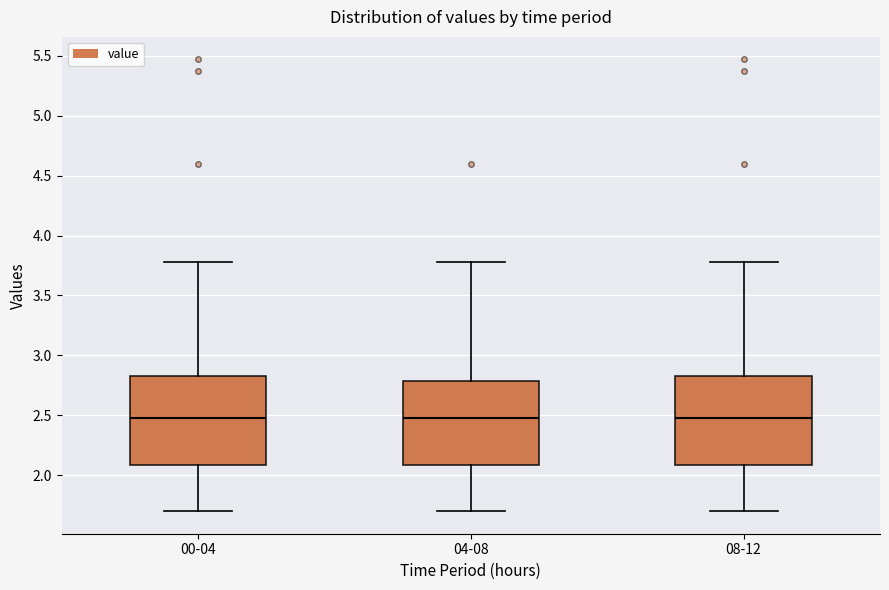

Reading left to right, transcribe this box plot: for each box, give where its median line is, the range the box spans, and where its two whiskers end, as read against the y-axis. The values are not printed on the chart, so give them approximately, as read against the axis.

00-04: median 2.50, box 2.10 to 2.85, whiskers 1.70 to 3.80
04-08: median 2.50, box 2.10 to 2.80, whiskers 1.70 to 3.80
08-12: median 2.50, box 2.10 to 2.85, whiskers 1.70 to 3.80